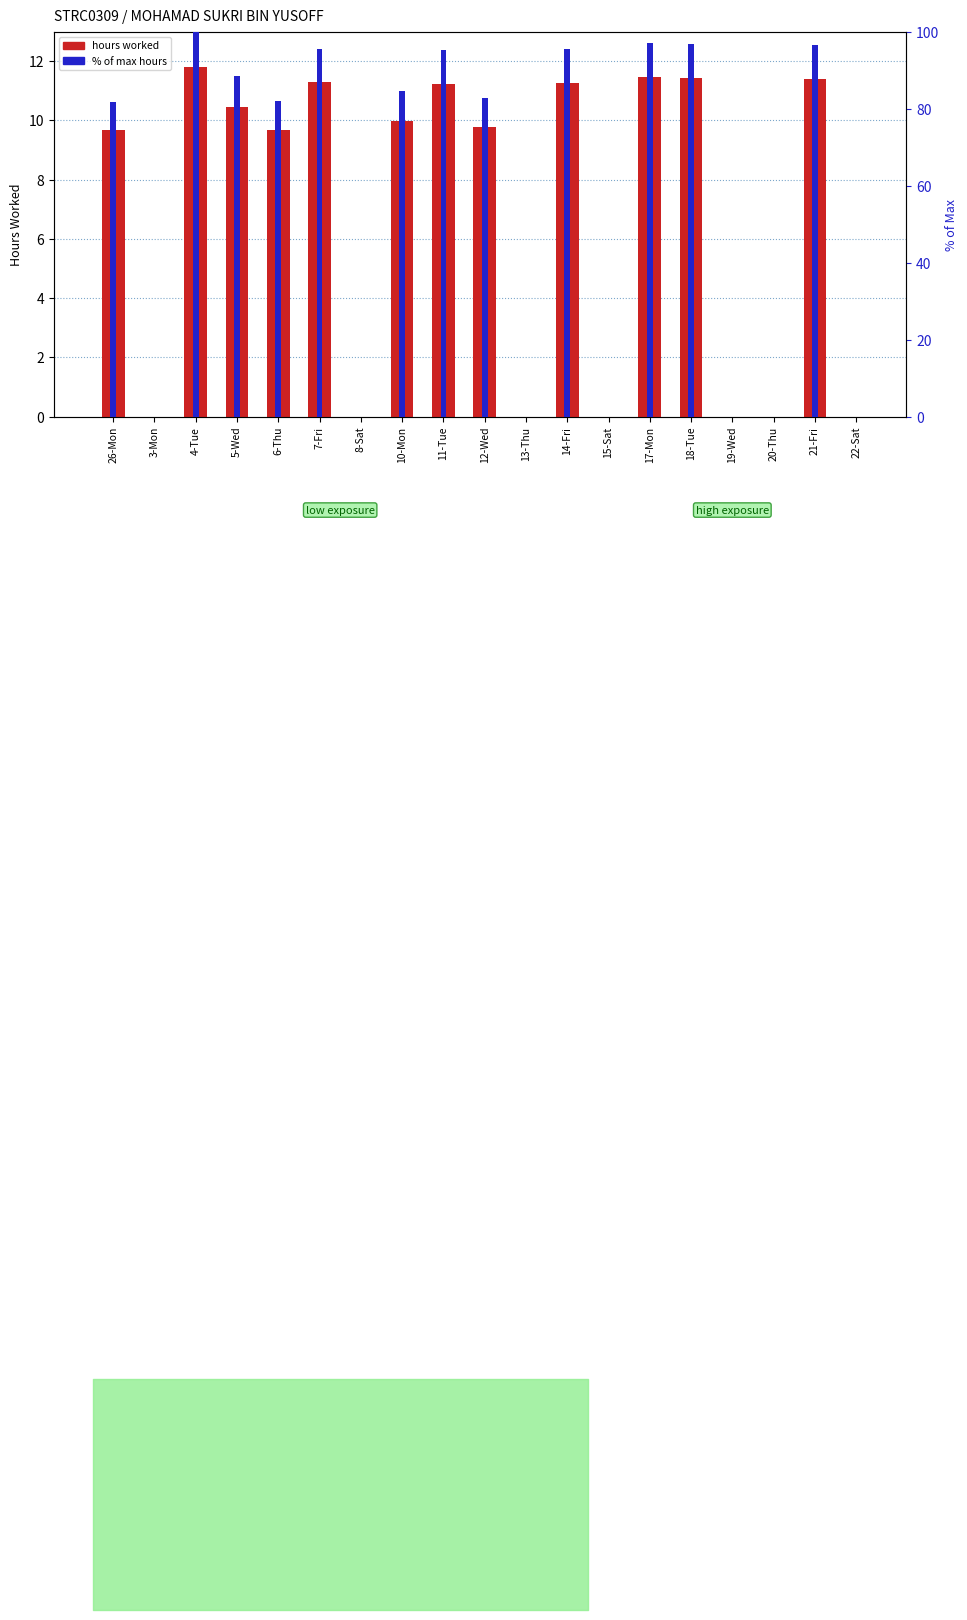

Reading left to right, list all the values displayed in this chart.

26-Mon=9.7	3-Mon=0.0	4-Tue=11.8	5-Wed=10.4	6-Thu=9.7	7-Fri=11.3	8-Sat=0.0	10-Mon=10.0	11-Tue=11.2	12-Wed=9.8	13-Thu=0.0	14-Fri=11.3	15-Sat=0.0	17-Mon=11.4	18-Tue=11.4	19-Wed=0.0	20-Thu=0.0	21-Fri=11.4	22-Sat=0.0